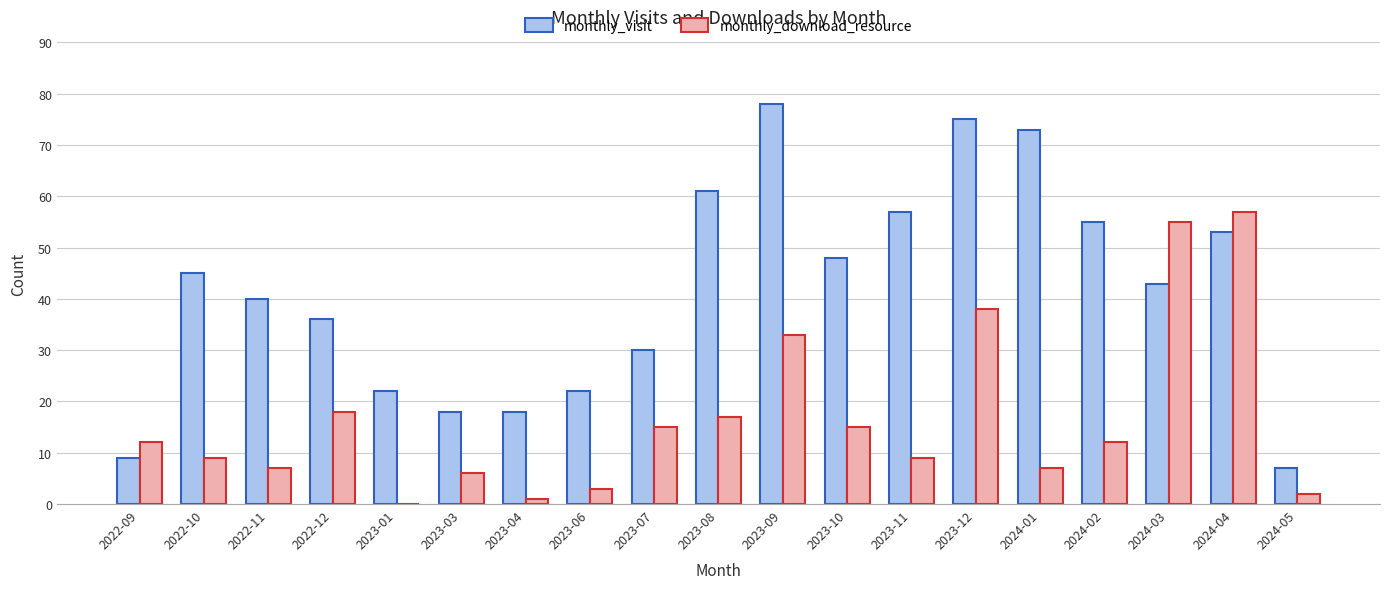

Reading right to left, extract all data points from this chart.

monthly_visit: 2024-05=7	2024-04=53	2024-03=43	2024-02=55	2024-01=73	2023-12=75	2023-11=57	2023-10=48	2023-09=78	2023-08=61	2023-07=30	2023-06=22	2023-04=18	2023-03=18	2023-01=22	2022-12=36	2022-11=40	2022-10=45	2022-09=9
monthly_download_resource: 2024-05=2	2024-04=57	2024-03=55	2024-02=12	2024-01=7	2023-12=38	2023-11=9	2023-10=15	2023-09=33	2023-08=17	2023-07=15	2023-06=3	2023-04=1	2023-03=6	2023-01=0	2022-12=18	2022-11=7	2022-10=9	2022-09=12